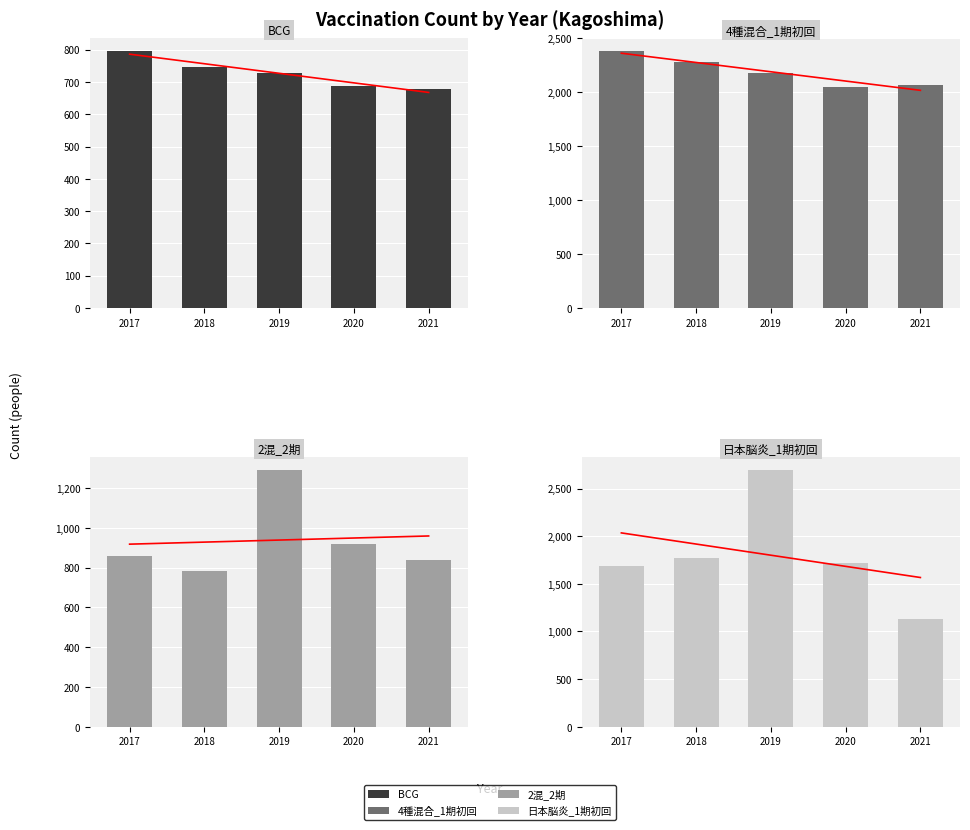

What is the value of the 日本脳炎_1期初回 bar at the 1st from the left?

1688